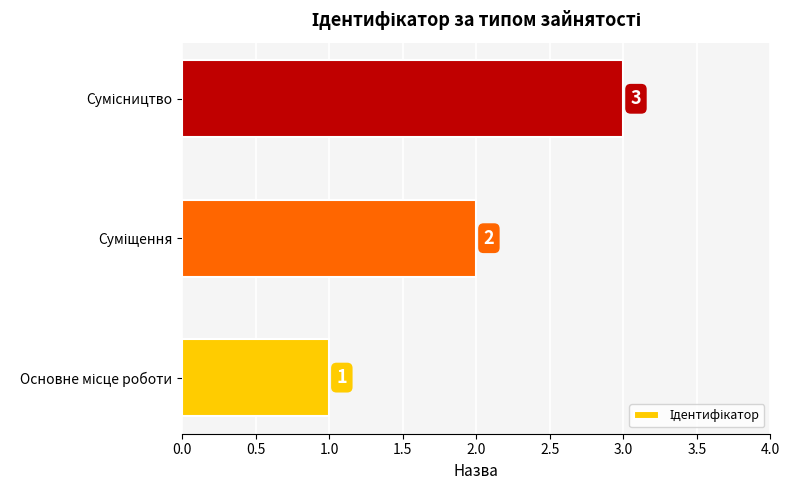

How many values are between 1 and 3?

3